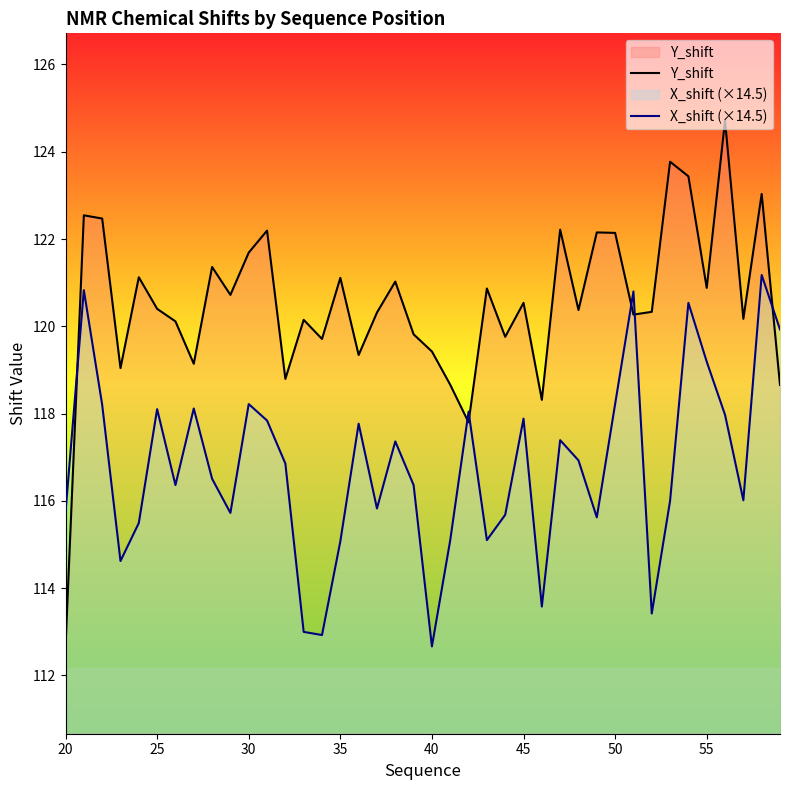

Rank the series by their average value, from highest to lowest.

Y_shift, X_shift (×14.5)